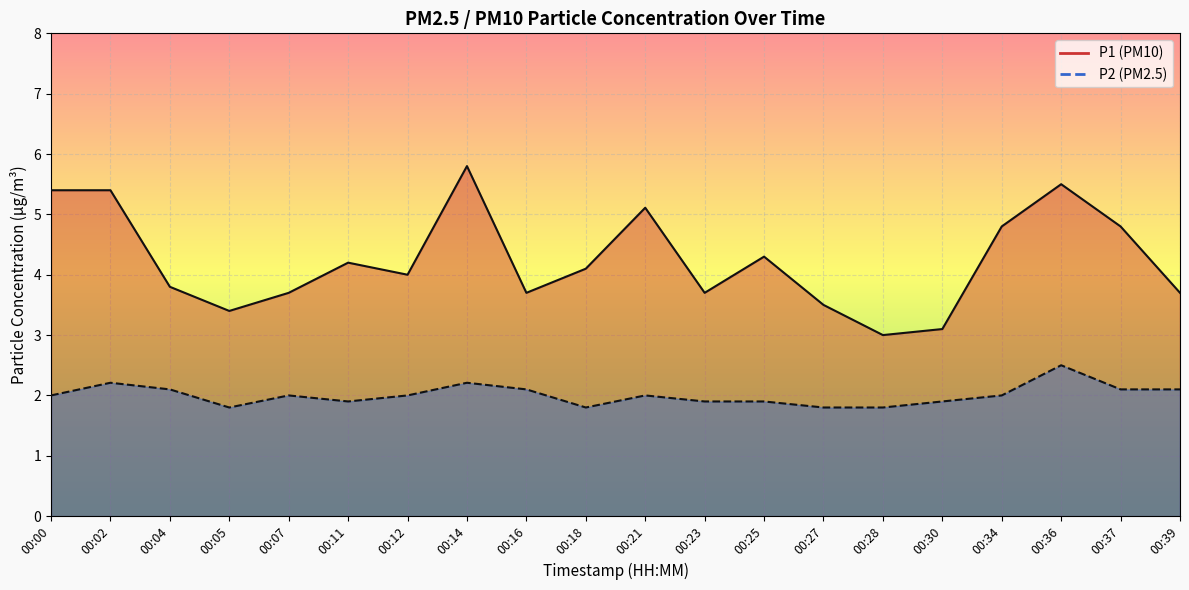

Which category has the lowest value across all series?

00:05